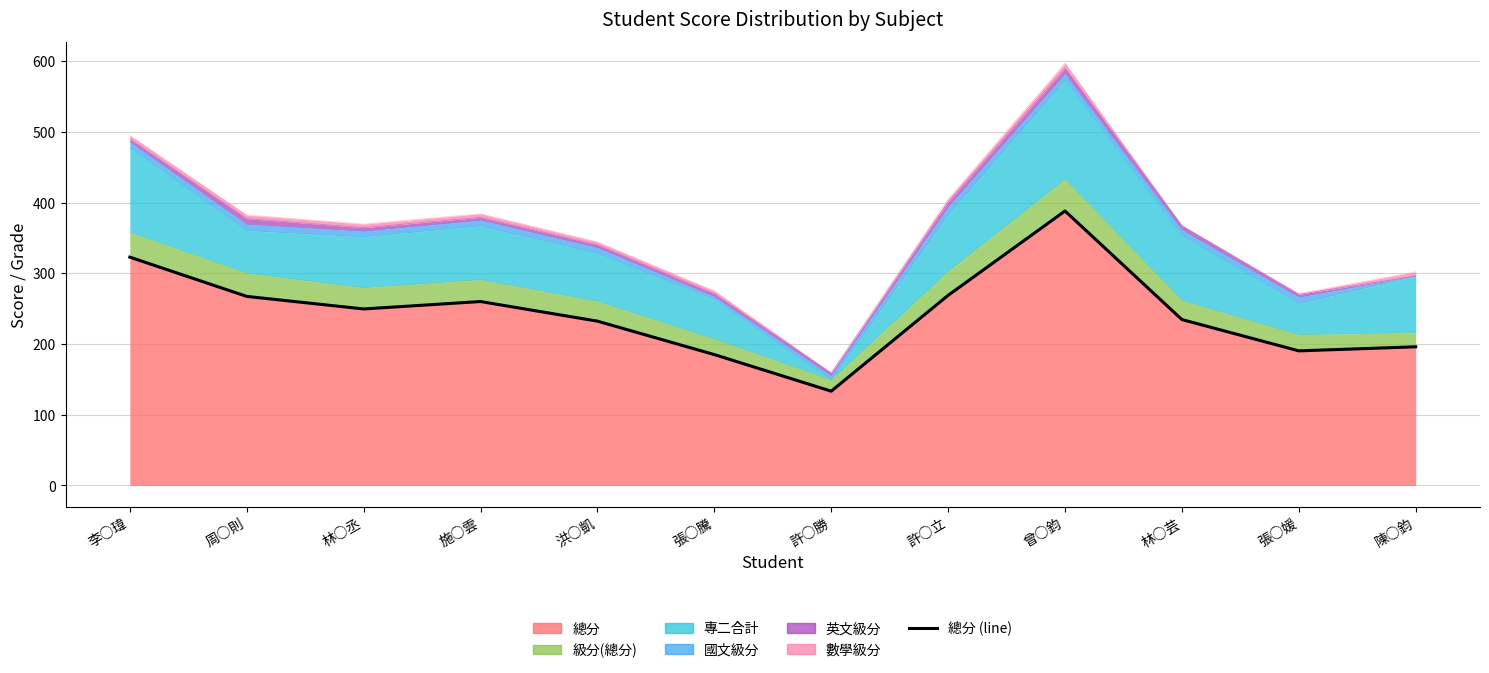

What is the sum of all values?

2927.5